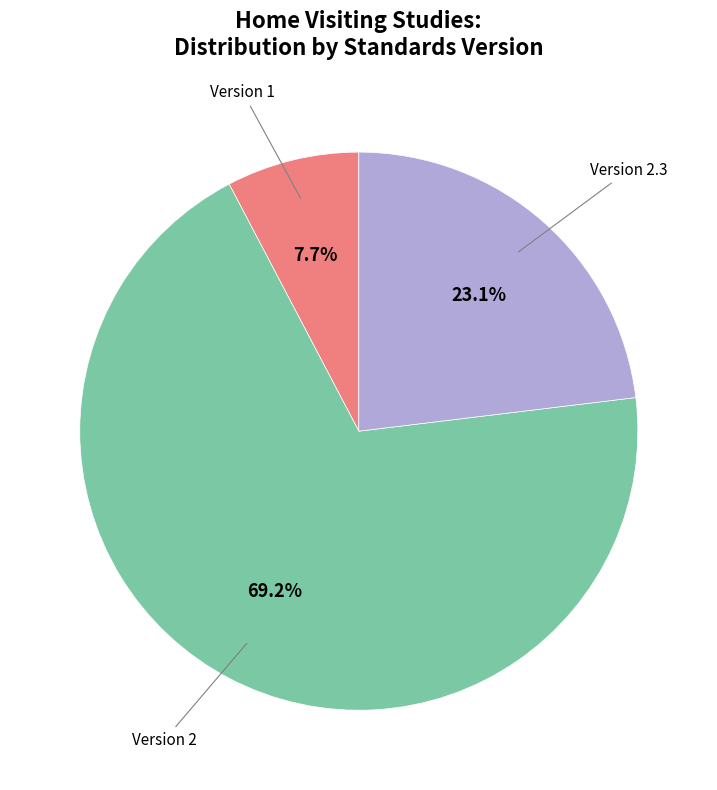

Rank the categories by value from highest to lowest.

Version 2, Version 2.3, Version 1